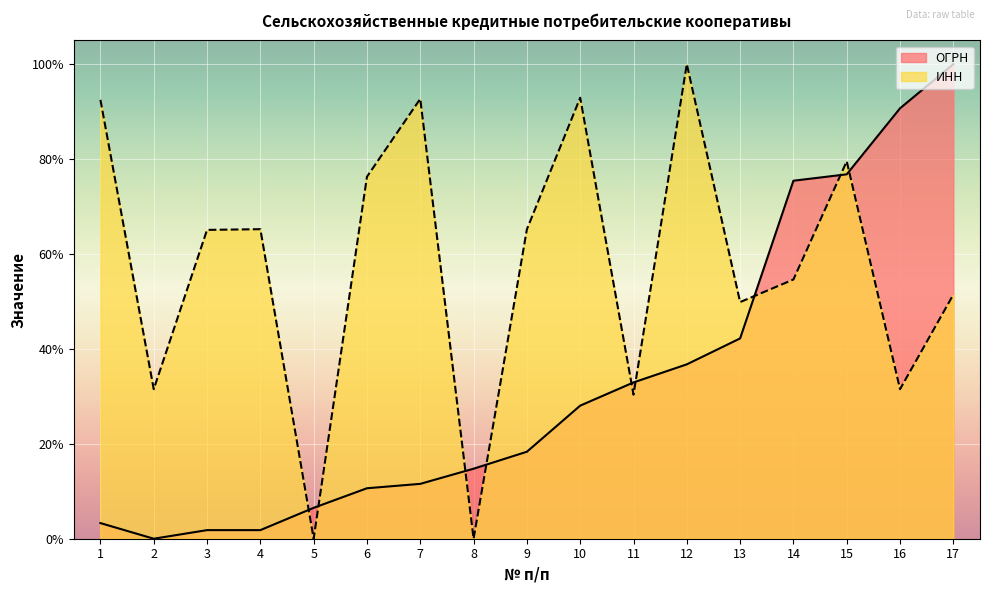

What is the average value of the ОГРН series?

32.4